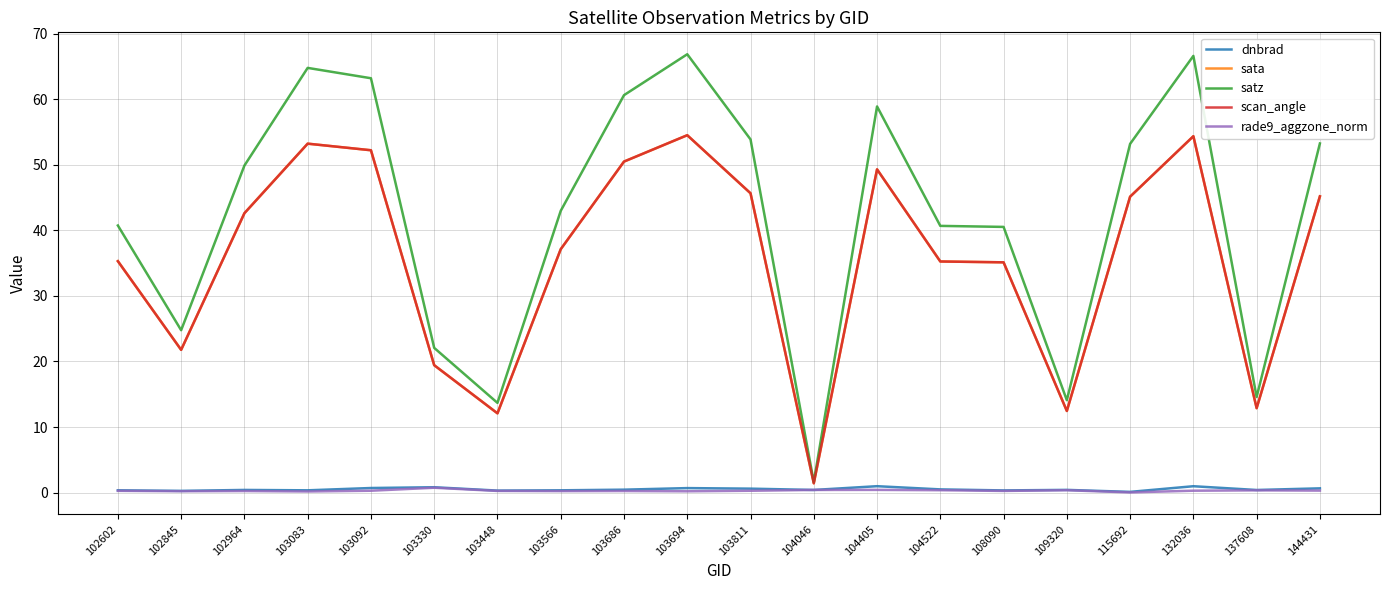

True or false: satz and dnbrad cross at least once.

False